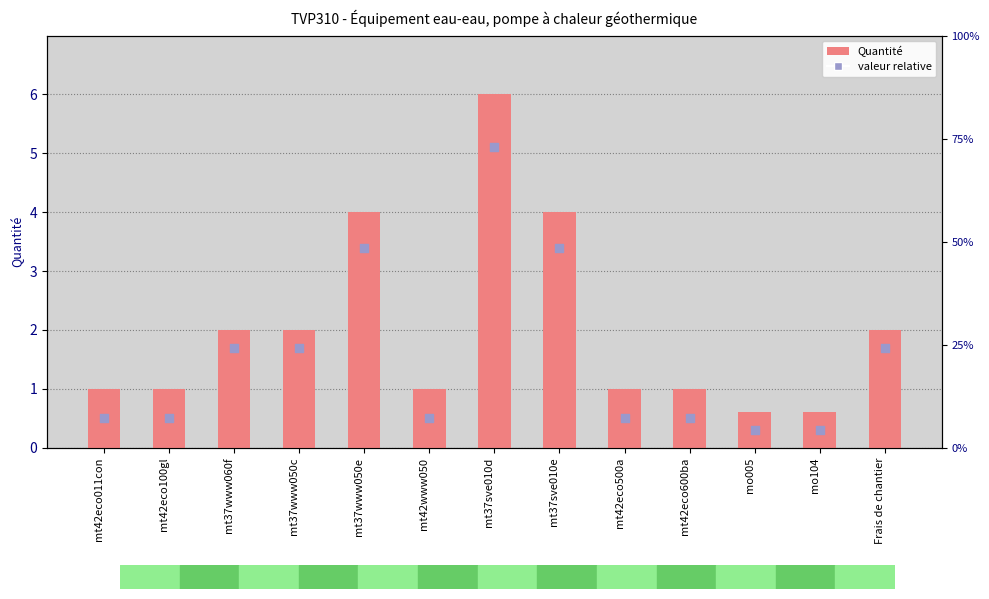

At how many categories does at least one series exceed 3?

3